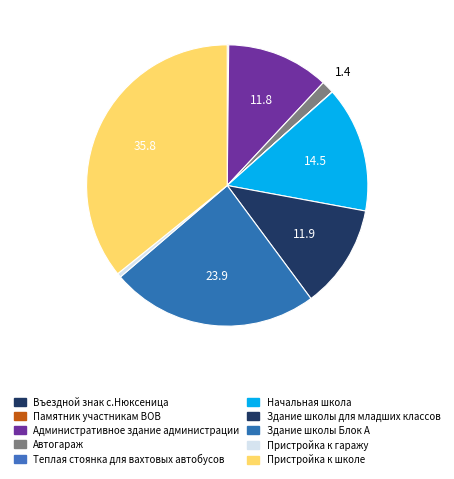

Is it true that Административное здание администрации is 12% of the pie?

True